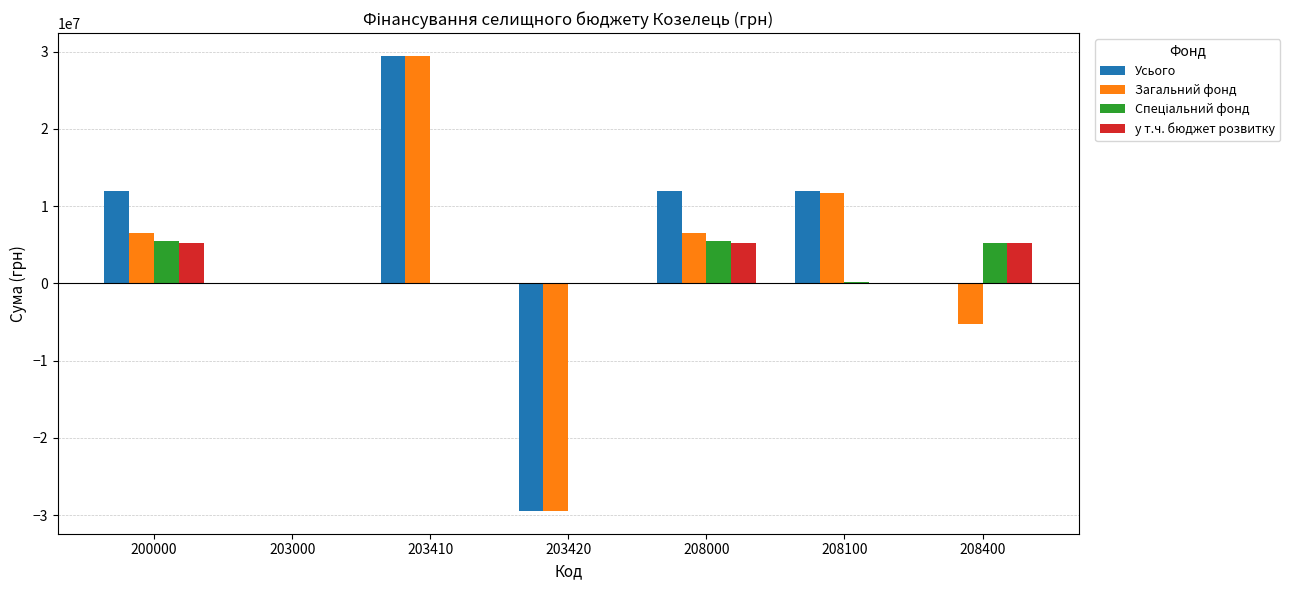

What is the sum of all Усього values?

35837005.2